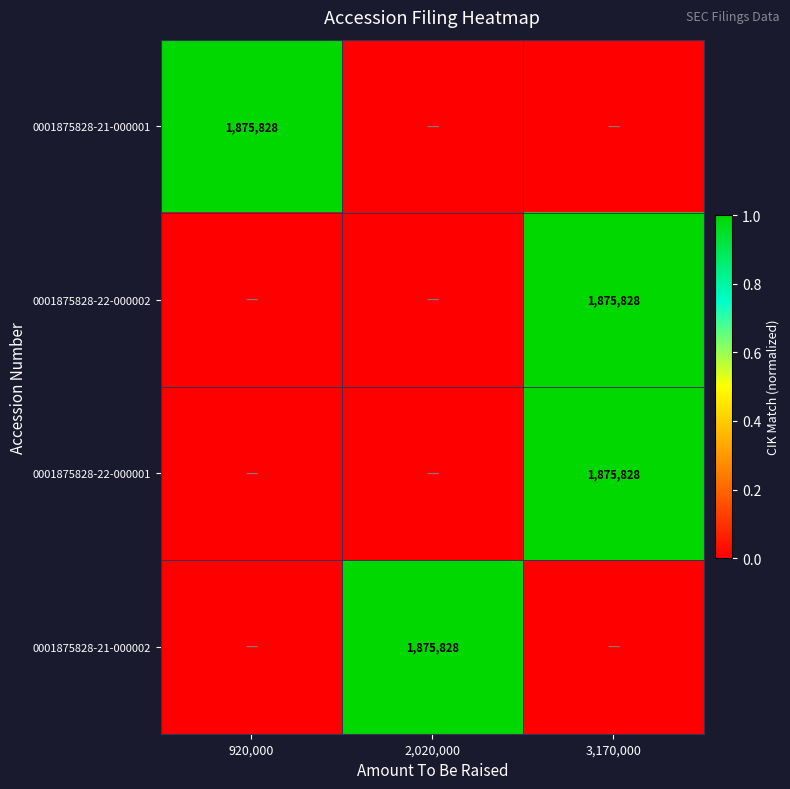

The value of 0001875828-22-000001 at 3,170,000 is 1875828. True or false?

True